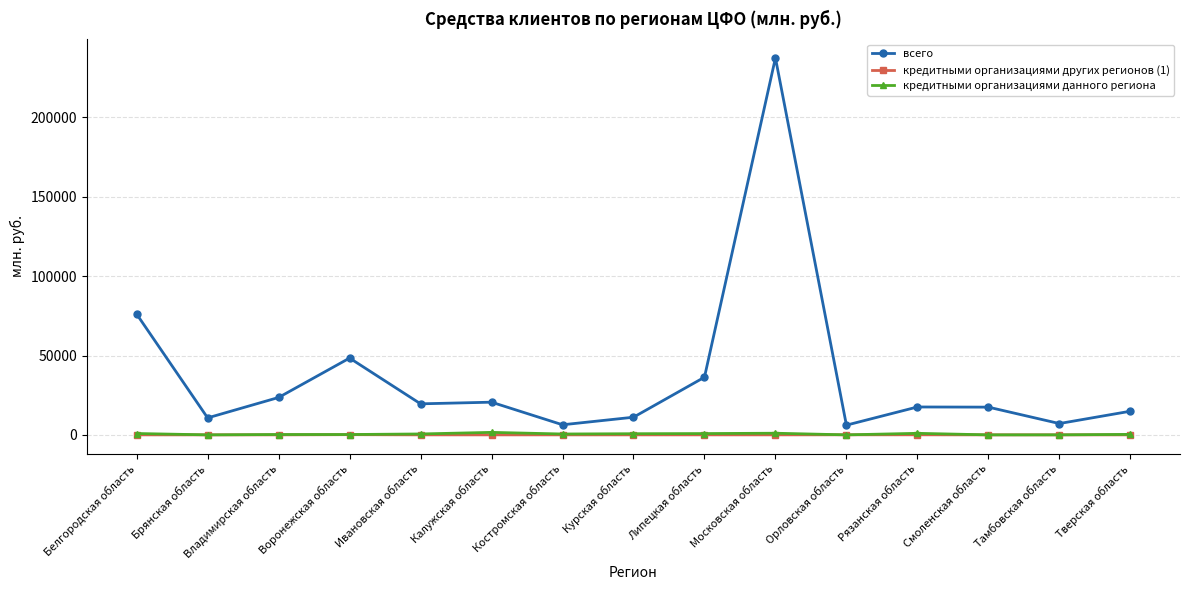

At which category does всего reach its first local valley?

Брянская область